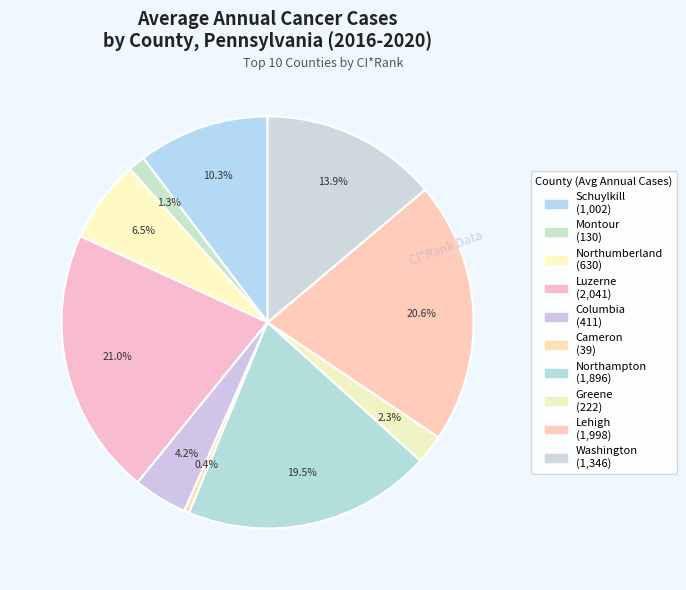

What percentage do Schuylkill and Washington together represent?

24.2%